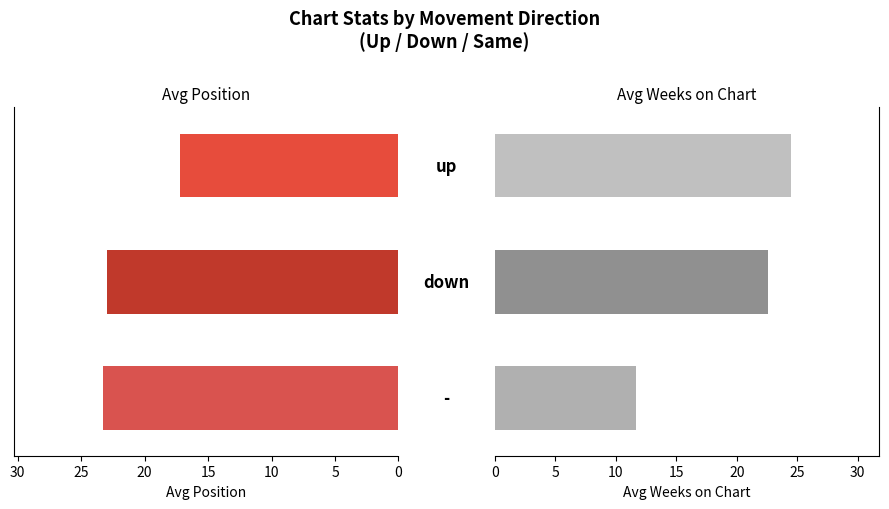

How many categories are shown in the chart?

3